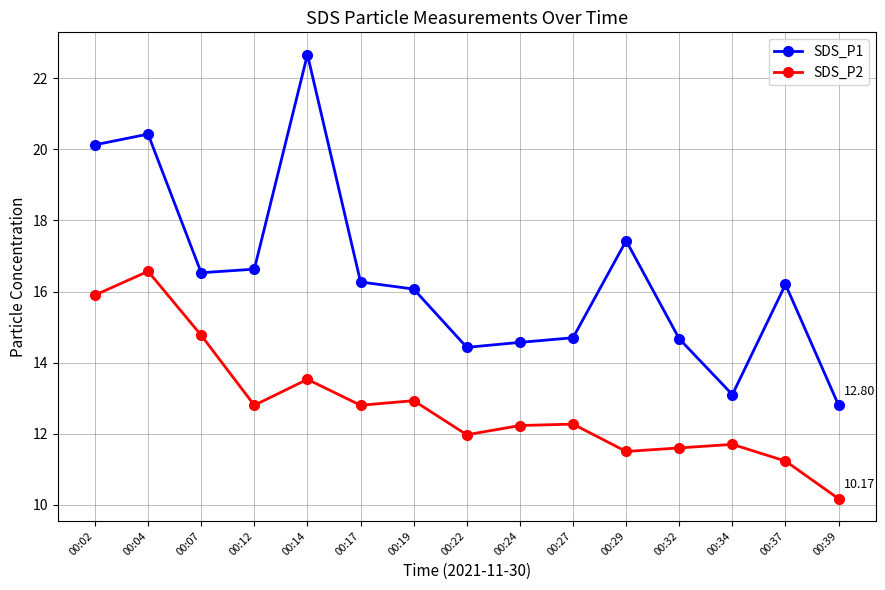

What is the difference between the maximum and second lowest values in the SDS_P1 series?

9.6